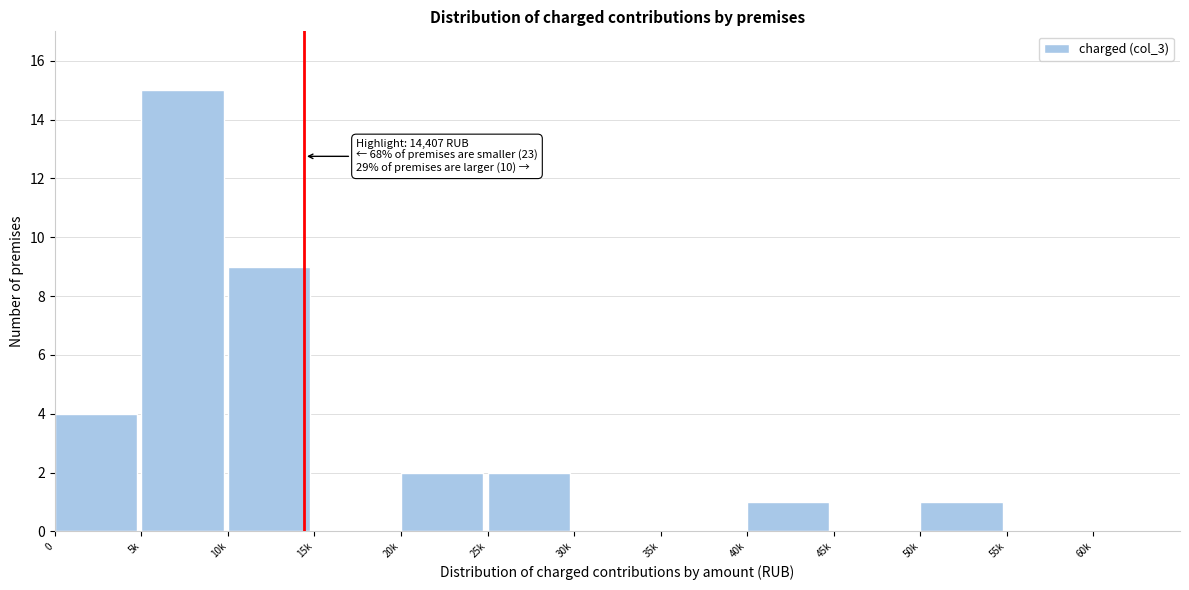

Reading right to left, transcribe all the data shown in this chart.

55k=0	50k=1	45k=0	40k=1	35k=0	30k=0	25k=2	20k=2	15k=0	10k=9	5k=15	0=4